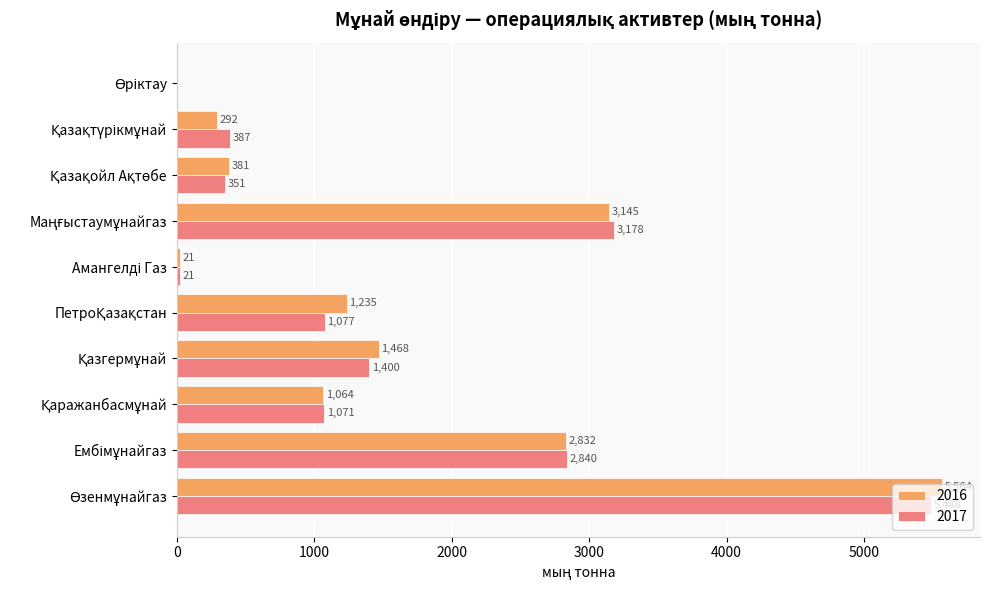

Which series has the largest total across all categories?

2016